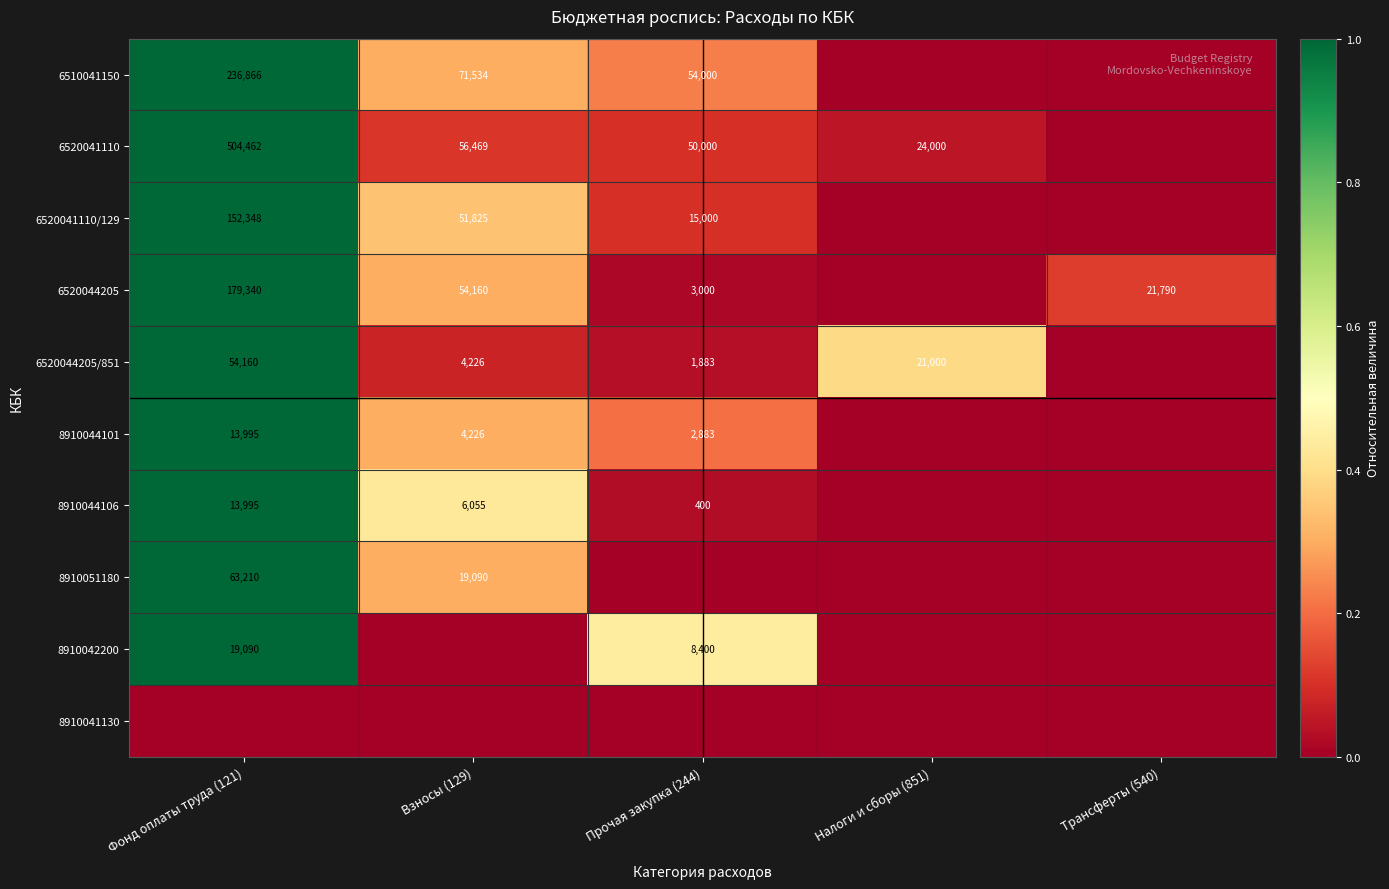

What is the maximum value shown in the chart?

1.0